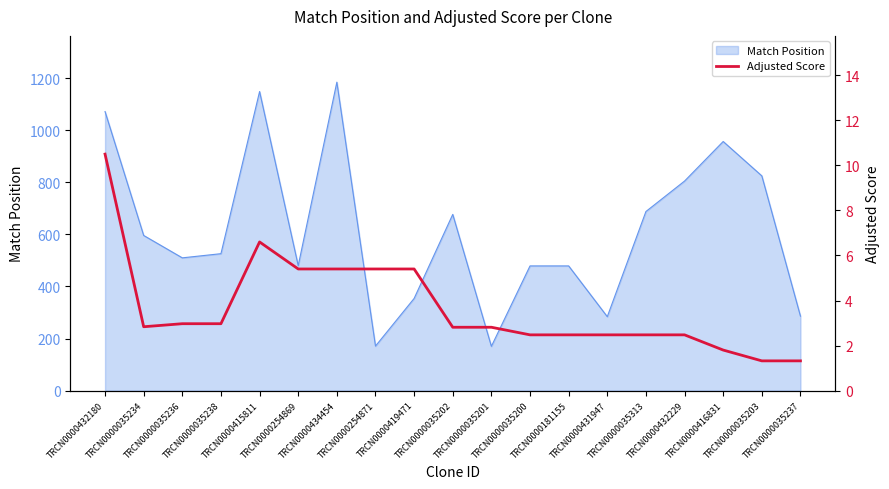

Is it true that the value at TRCN0000416831 is 1.8?

True